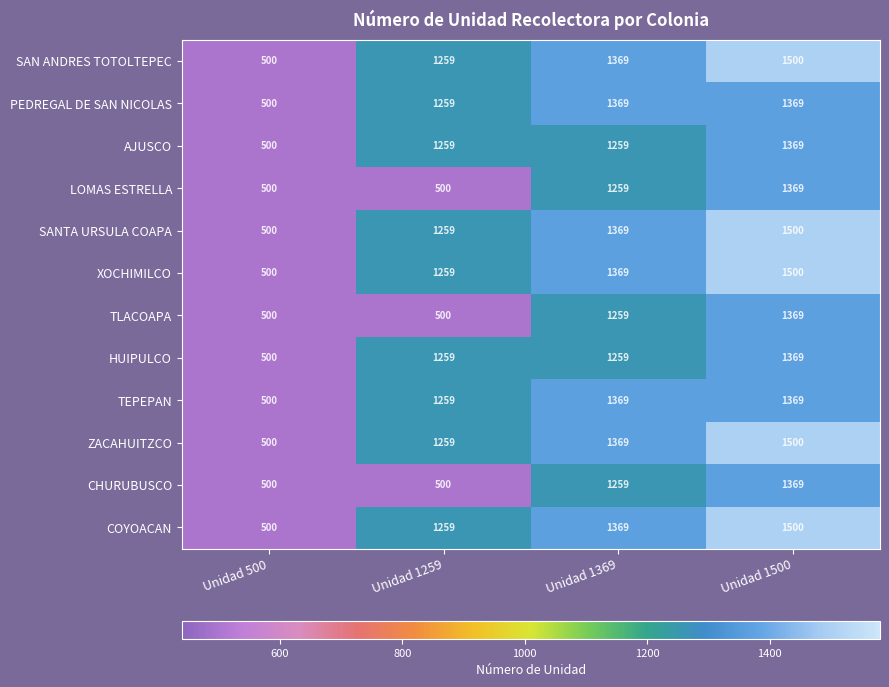

The value of LOMAS ESTRELLA at Unidad 1369 is 1259. True or false?

True